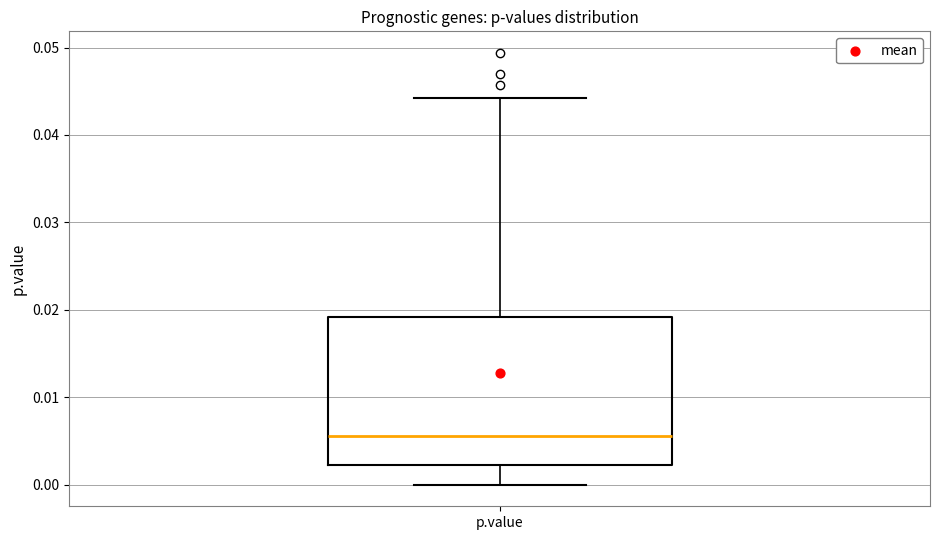

Transcribe this box plot: give where the median line is, the range the box spans, and where the two whiskers end, as read against the y-axis. The values are not printed on the chart, so give them approximately, as read against the axis.

median 0.006, box 0.002 to 0.019, whiskers 0.000 to 0.044